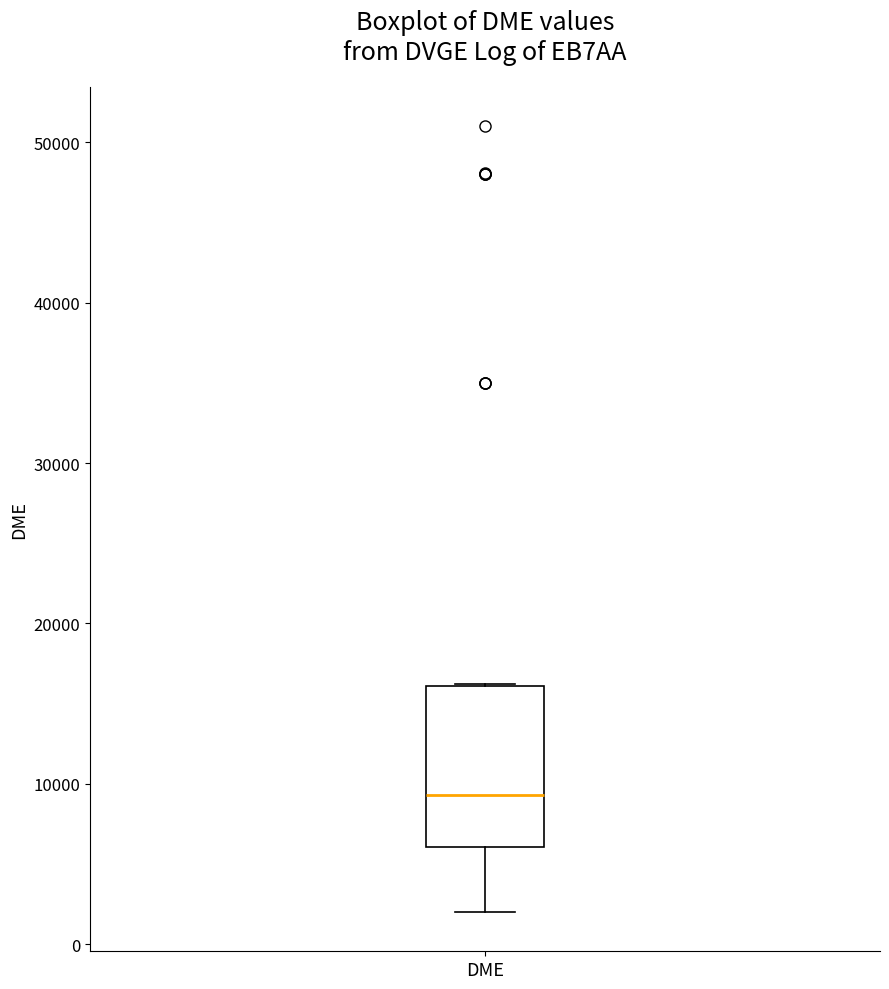

Where is the lower edge of the box for DME on the y-axis? The values are not printed on the chart, so give them approximately, as read against the axis.

6000